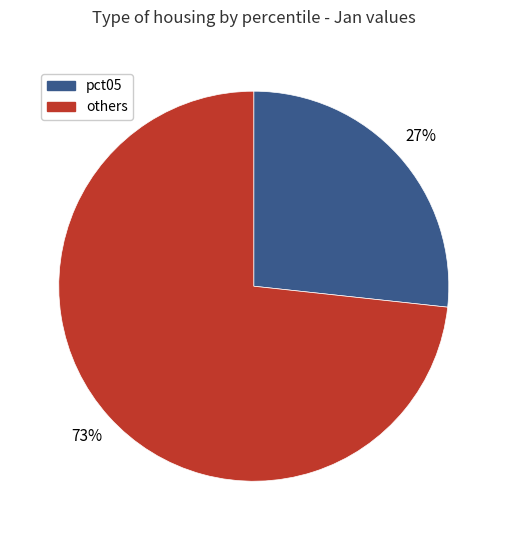

To the nearest percent, what portion does others represent?

73%